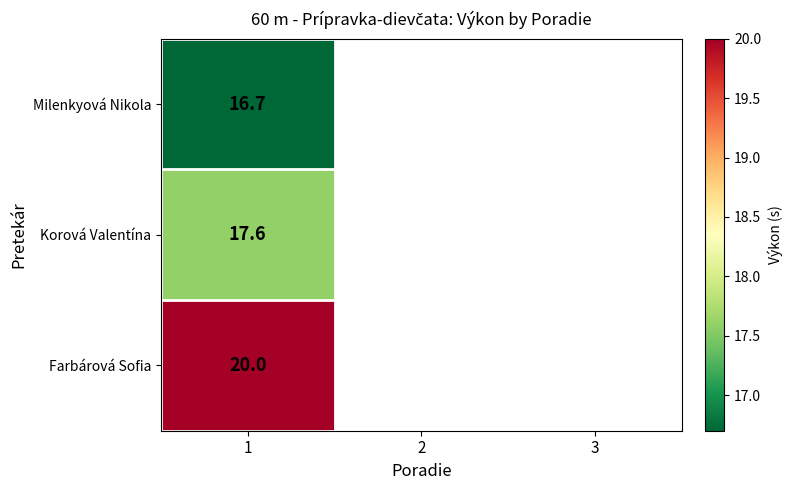

True or false: Milenkyová Nikola has a value of 6.0 at 1.

False